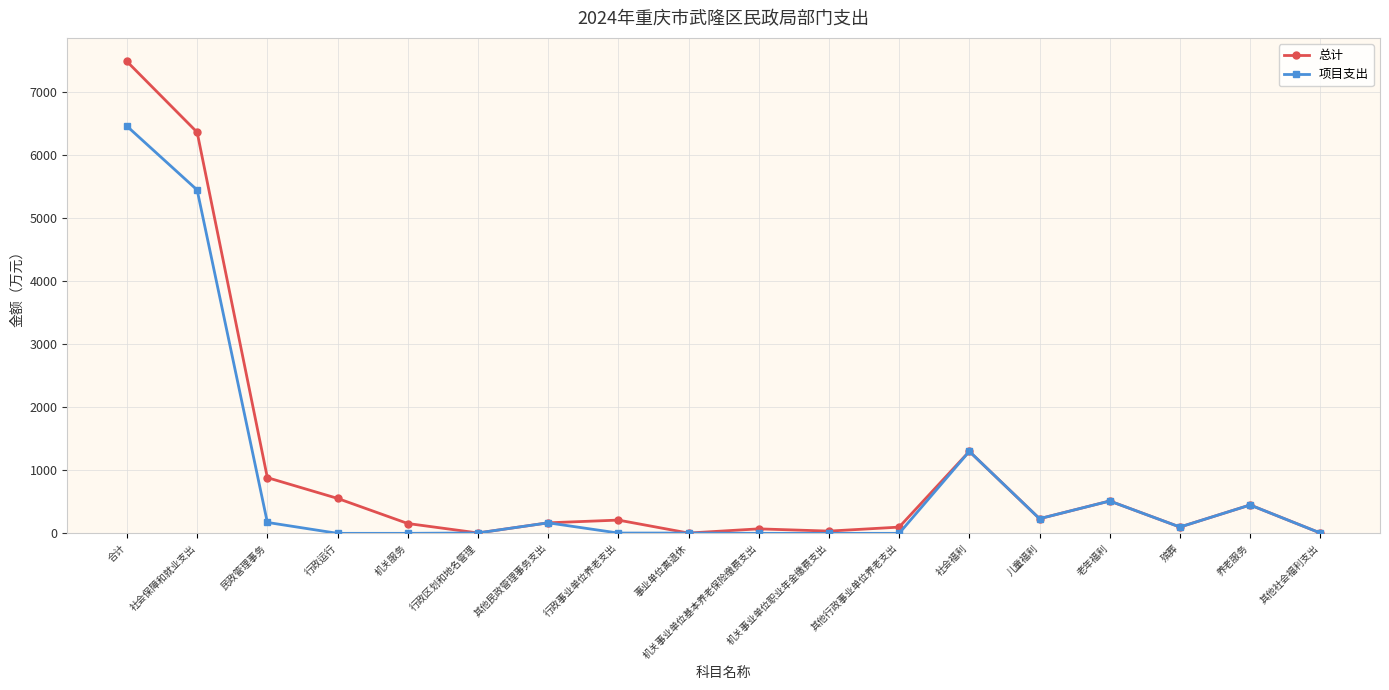

How many values in the 总计 series exceed 210?

9